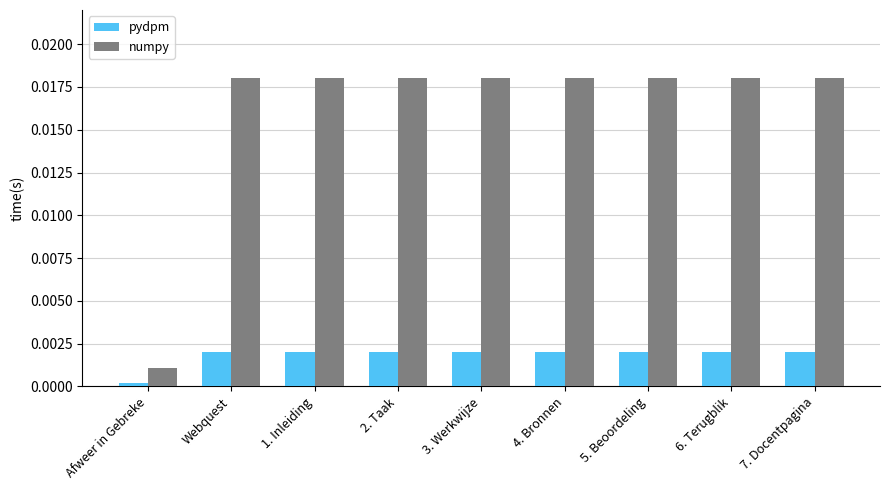

The numpy series shows 0.0 at 3. Werkwijze. True or false?

True